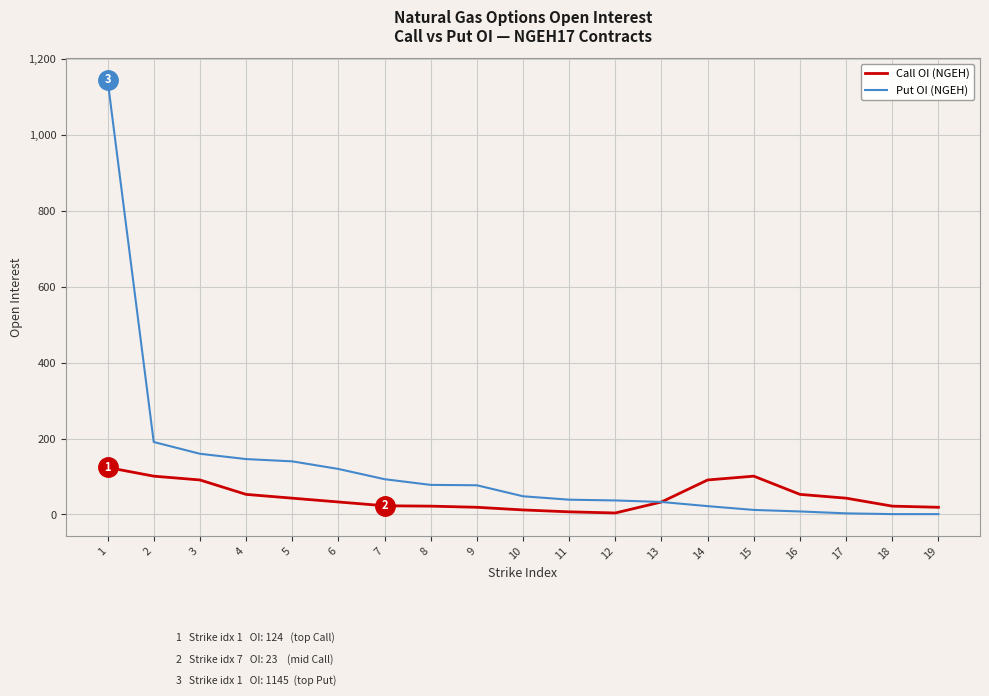

What is the difference between the maximum and second lowest values in the Call OI (NGEH) series?

117